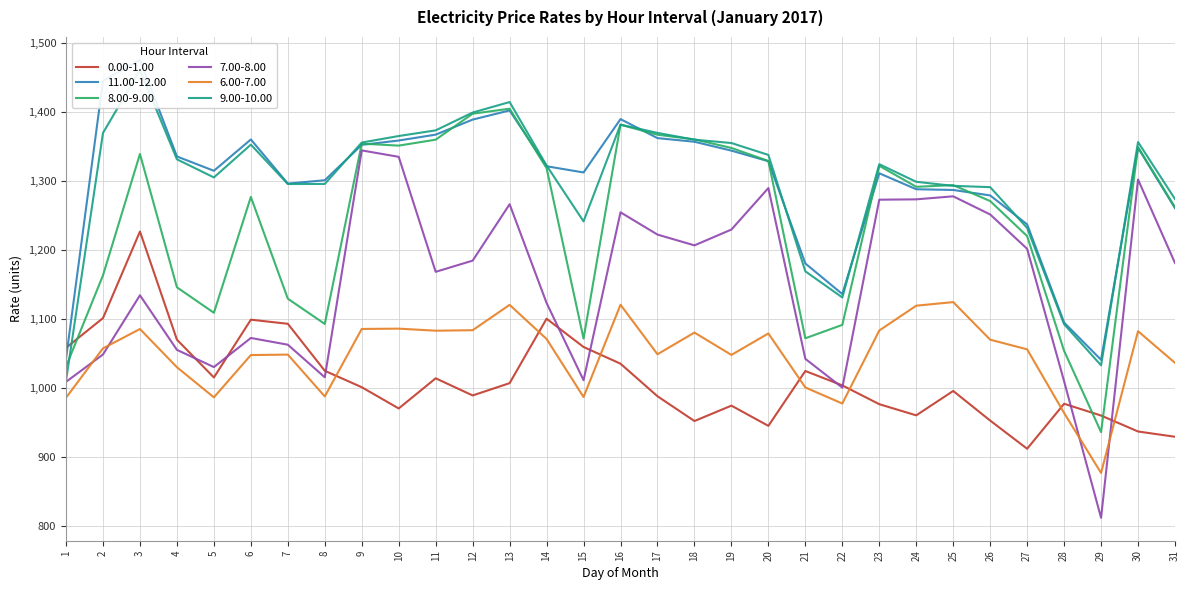

At which label does 7.00-8.00 first exceed 1181?

9